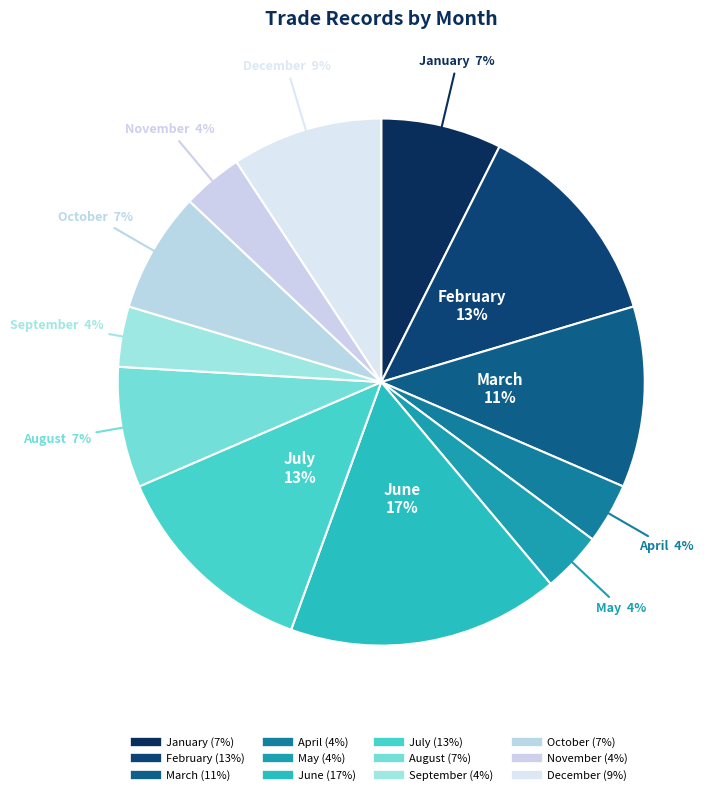

True or false: March accounts for 1% of the total.

False